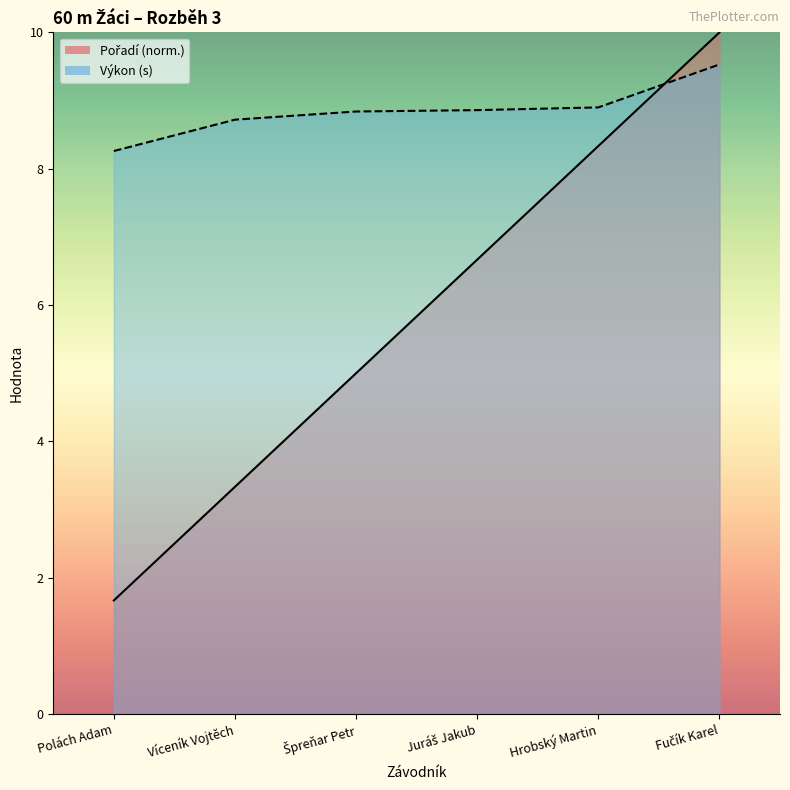

What is the difference between the second highest and minimum values in the Výkon series?

0.6